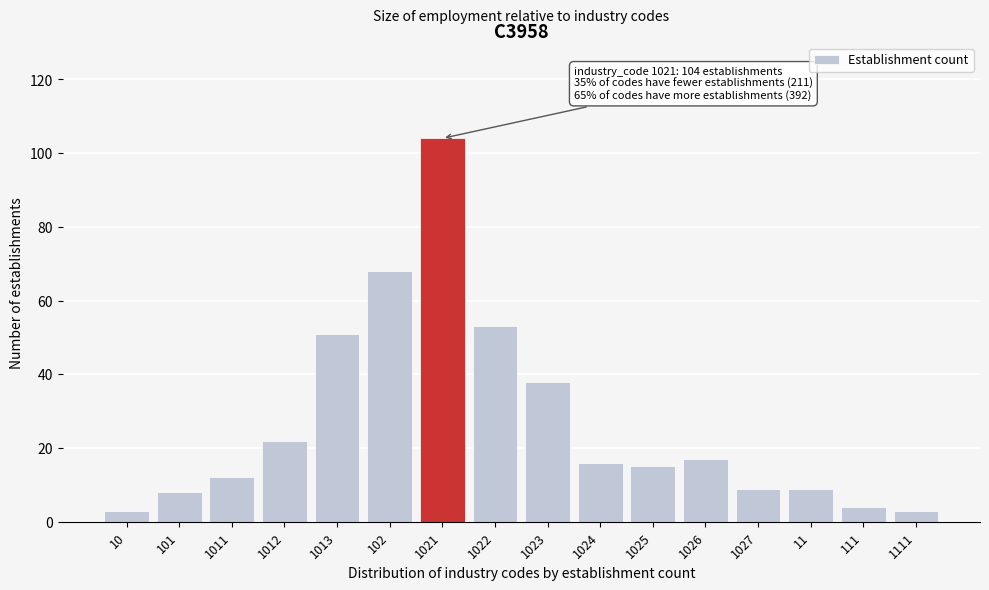

Reading left to right, transcribe all the data shown in this chart.

10=3	101=8	1011=12	1012=22	1013=51	102=68	1021=104	1022=53	1023=38	1024=16	1025=15	1026=17	1027=9	11=9	111=4	1111=3